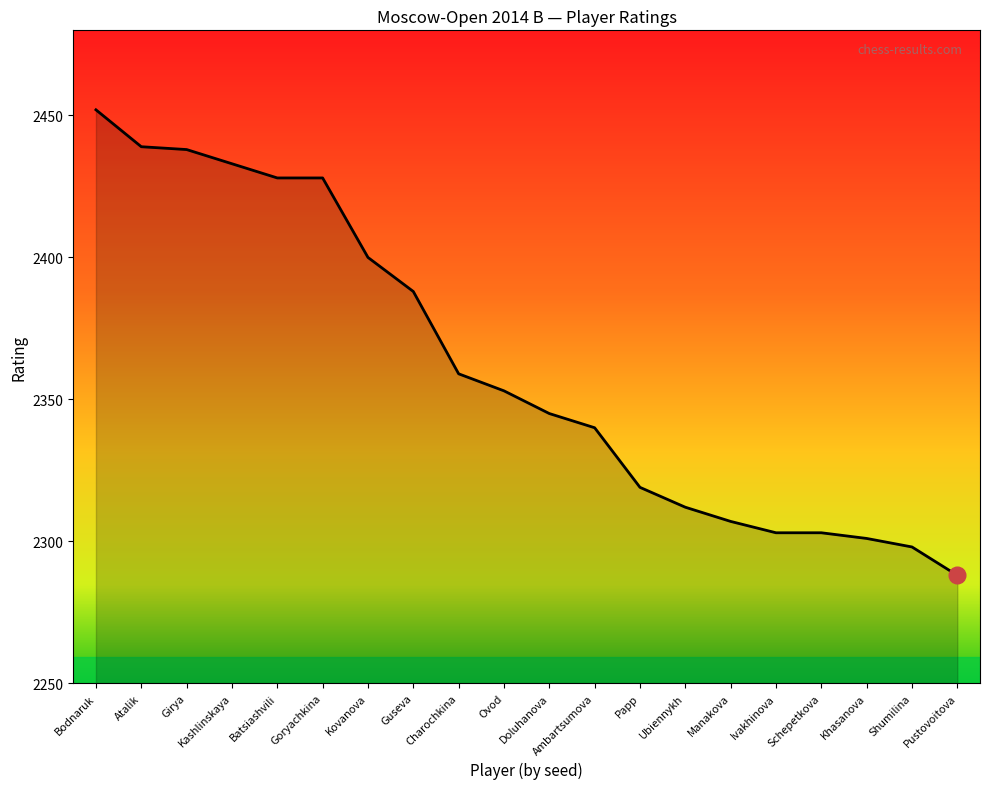

Approximately how many times larger is the value at Girya compared to Guseva?

1.0